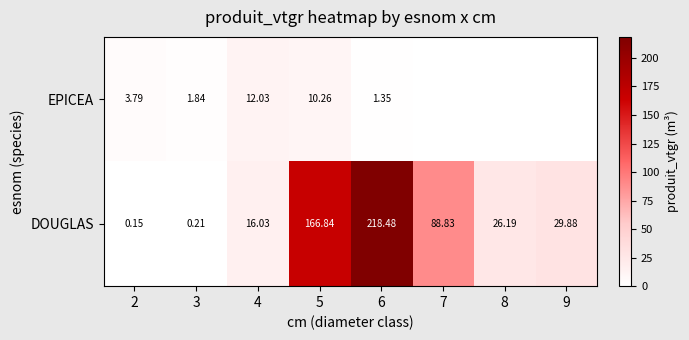

Rank the series at 6 from highest to lowest value.

DOUGLAS, EPICEA